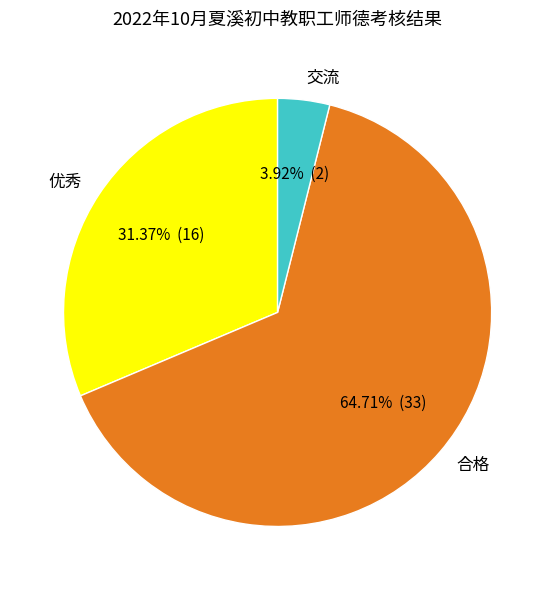

To the nearest percent, what portion does 优秀 represent?

31%